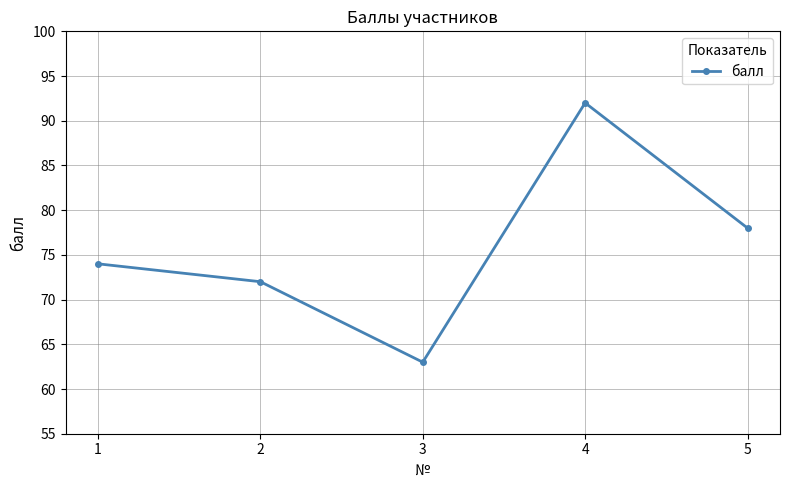

What is the value of the 5th point from the left?

78